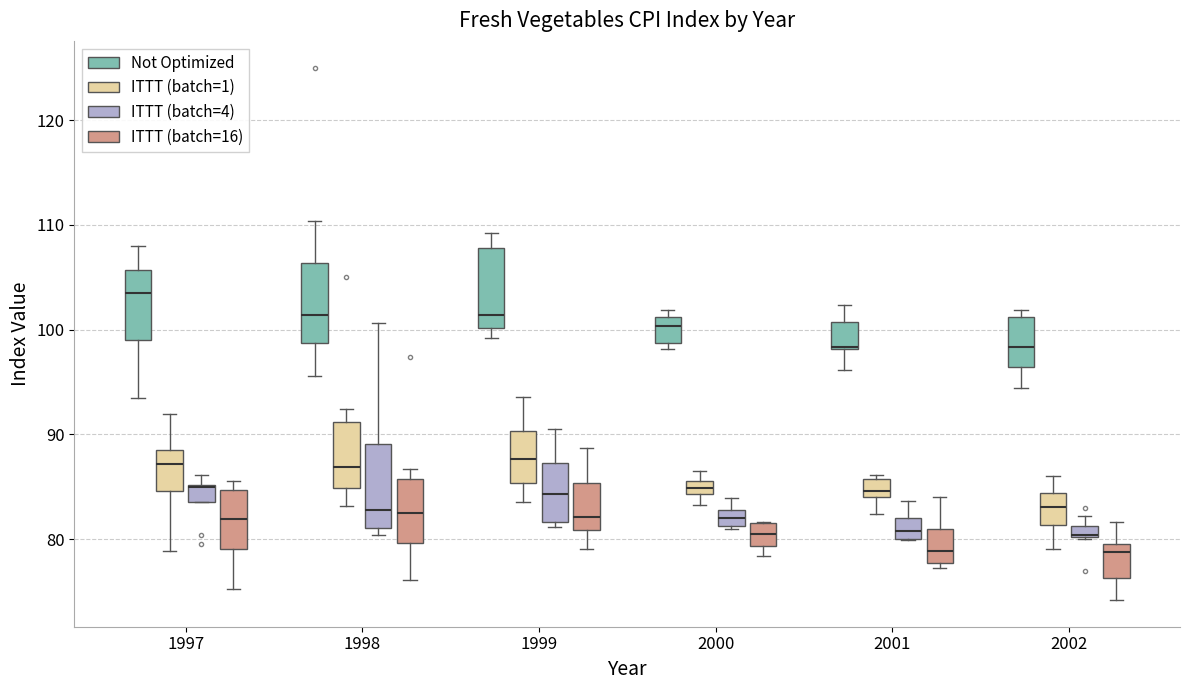

Where is the upper edge of the box for 2001 (Not Optimized) on the y-axis? The values are not printed on the chart, so give them approximately, as read against the axis.

101